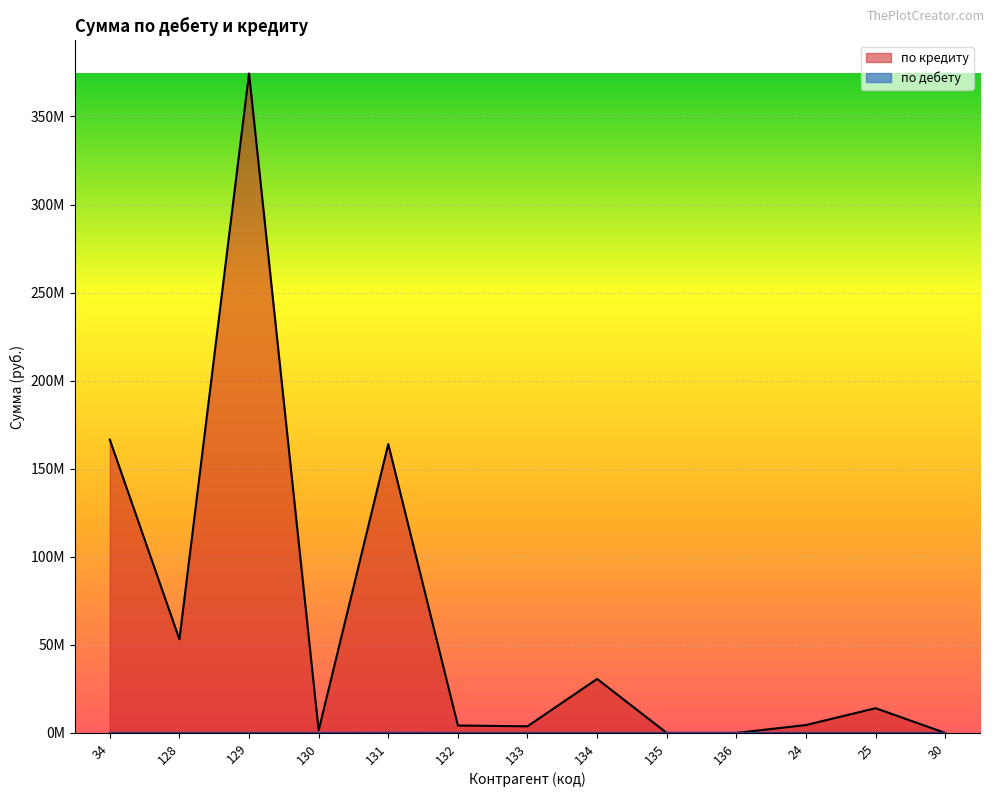

Is it true that по дебету equals 66092.3 at 133?

False